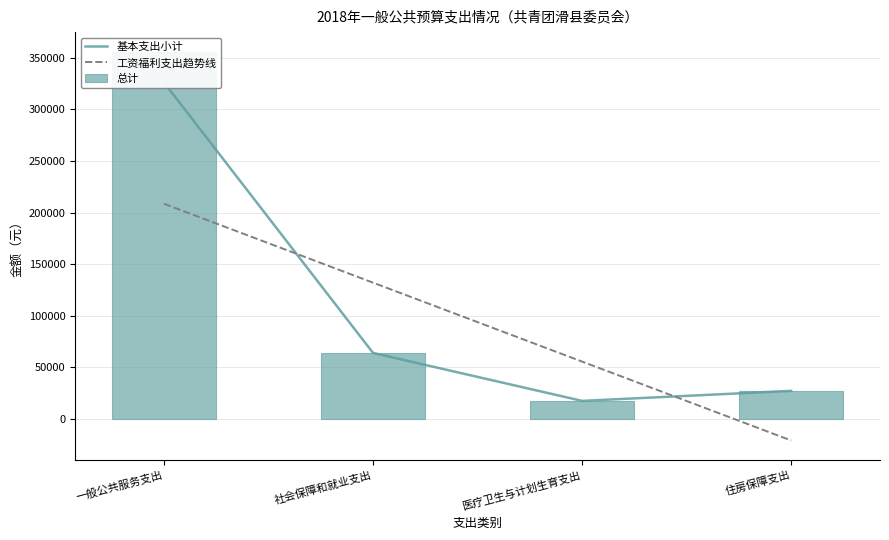

Which has a higher value, 住房保障支出 or 一般公共服务支出?

一般公共服务支出